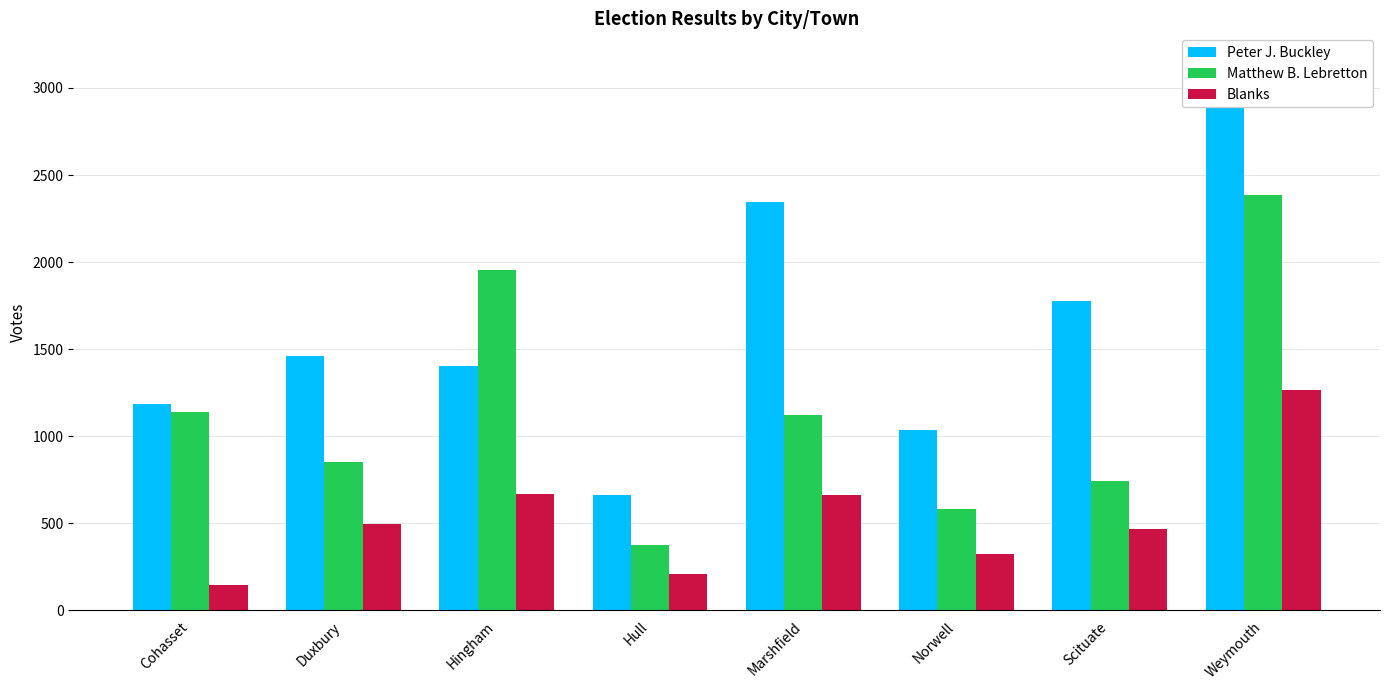

Reading left to right, extract all data points from this chart.

Peter J. Buckley: Cohasset=1187	Duxbury=1463	Hingham=1405	Hull=660	Marshfield=2347	Norwell=1034	Scituate=1776	Weymouth=3156
Matthew B. Lebretton: Cohasset=1141	Duxbury=852	Hingham=1952	Hull=378	Marshfield=1124	Norwell=585	Scituate=745	Weymouth=2384
Blanks: Cohasset=146	Duxbury=497	Hingham=670	Hull=208	Marshfield=661	Norwell=323	Scituate=468	Weymouth=1266